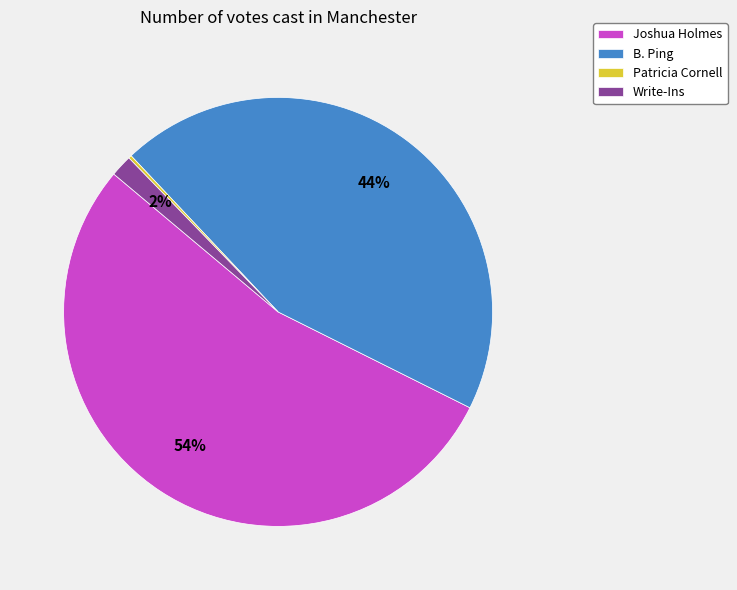

Does any single category account for the majority?

Yes